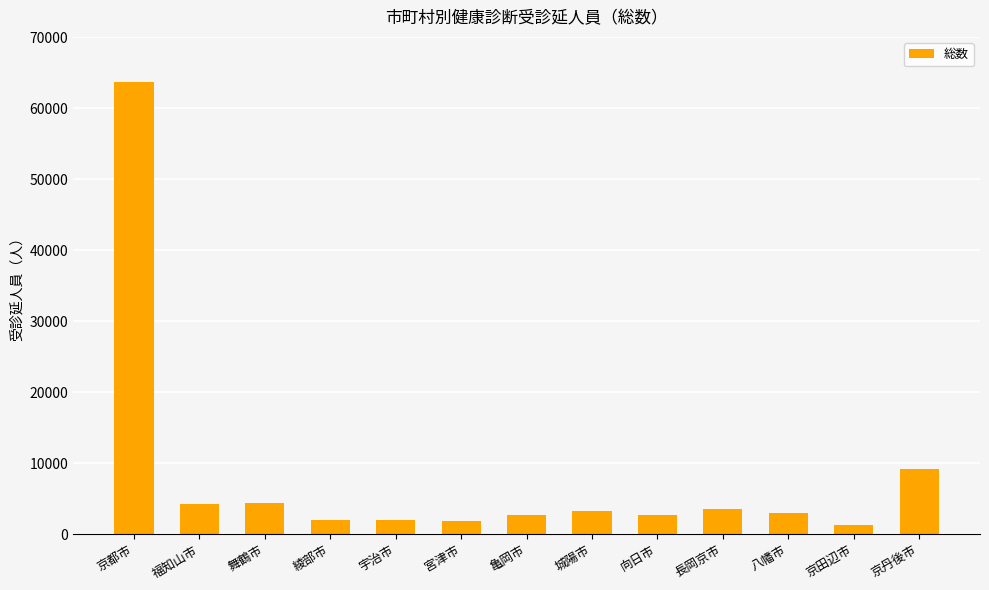

What is the greatest value displayed?

63689